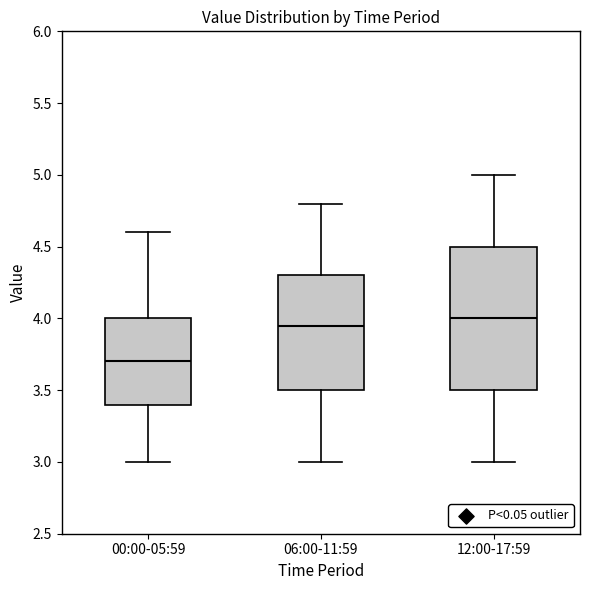

Which box's median line is the lowest?

00:00-05:59